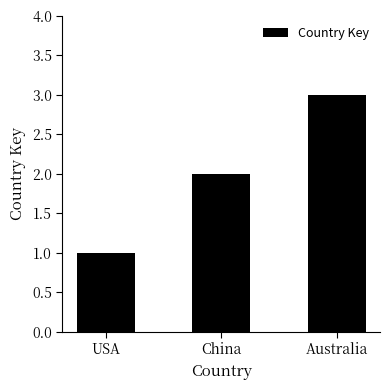

Does the chart contain stacked bars?

No